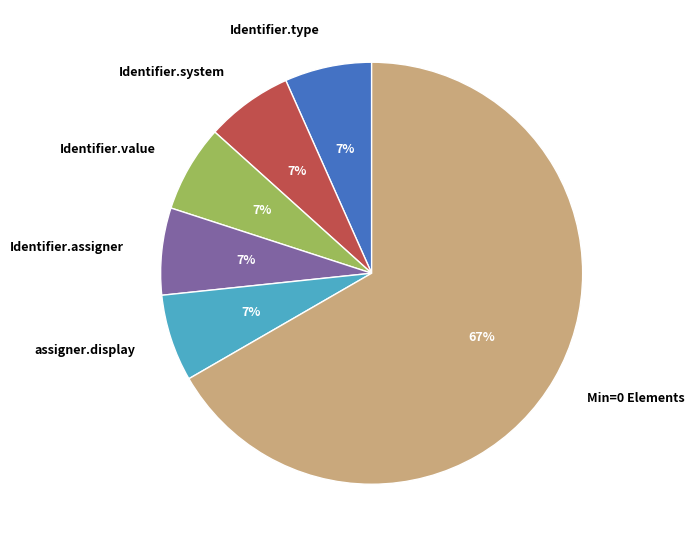

To the nearest percent, what percentage of the pie is Identifier.value?

7%